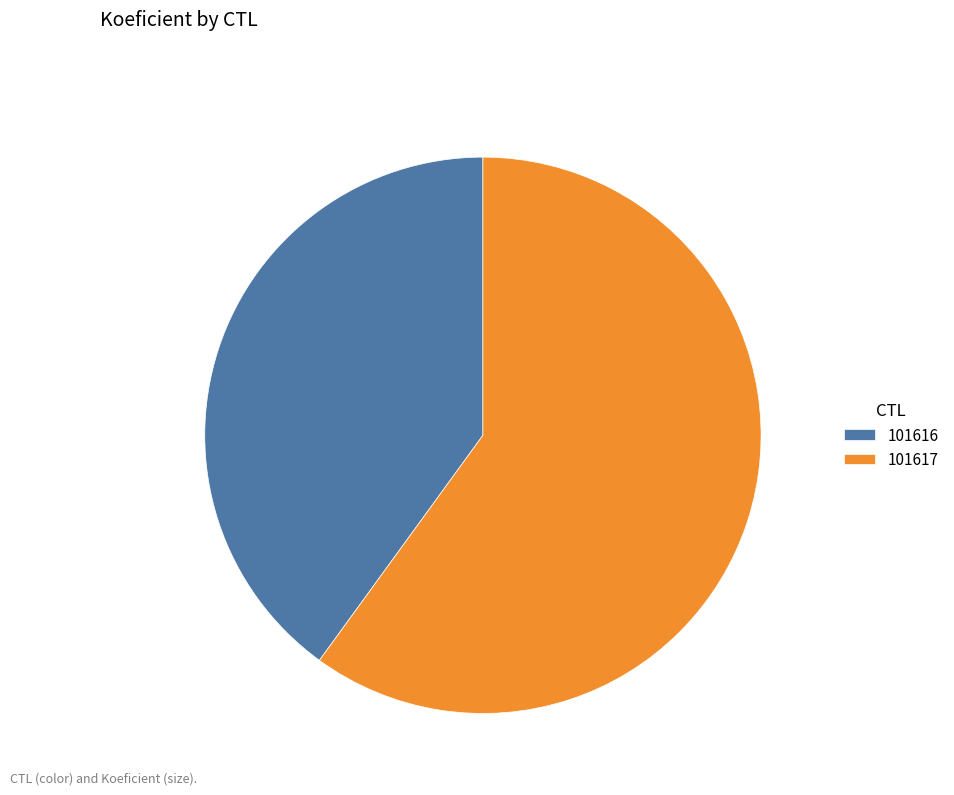

Is there a majority slice in this chart?

Yes